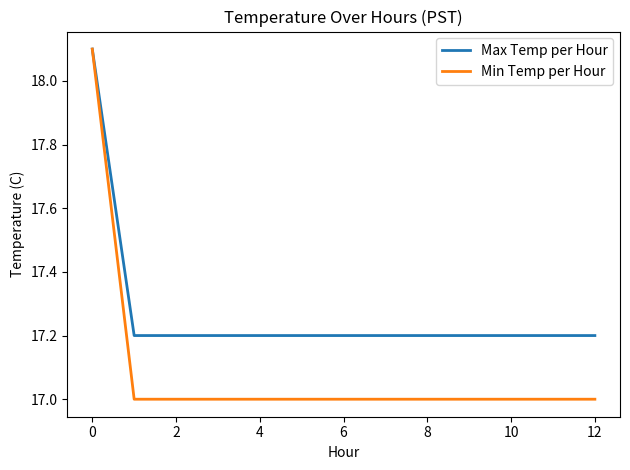

Which series has the largest total across all categories?

Max Temp per Hour